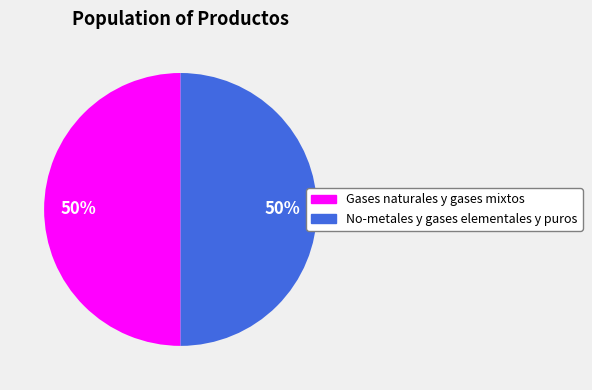

The Gases naturales y gases mixtos slice represents 61% of the pie. True or false?

False